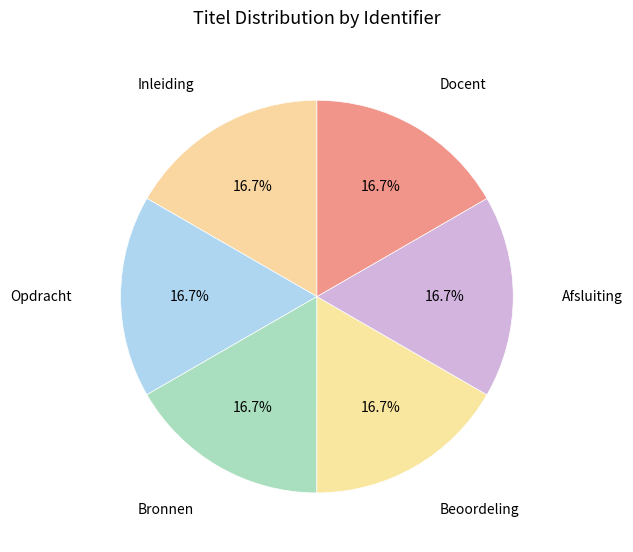

Is Docent the majority of the pie?

No